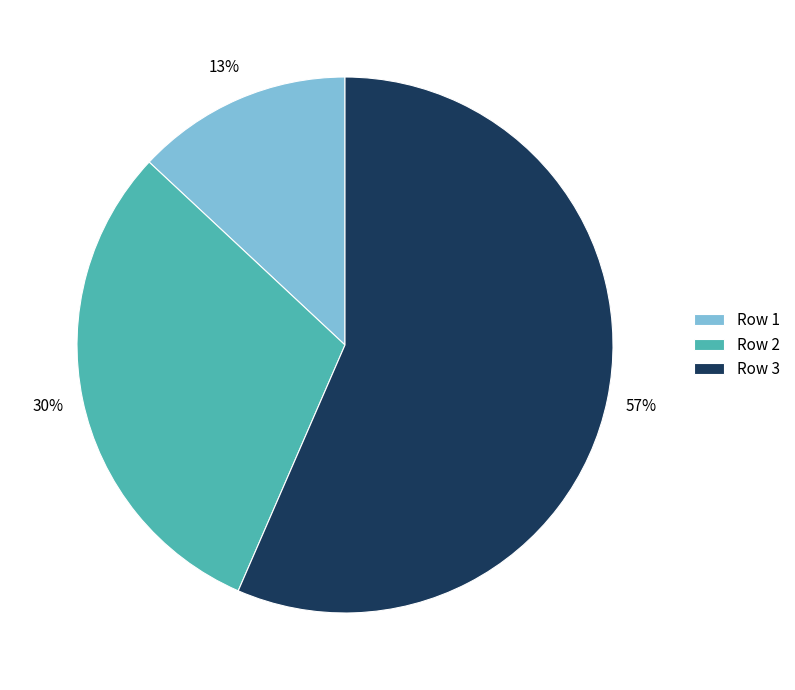

Which has a higher value, Row 1 or Row 3?

Row 3